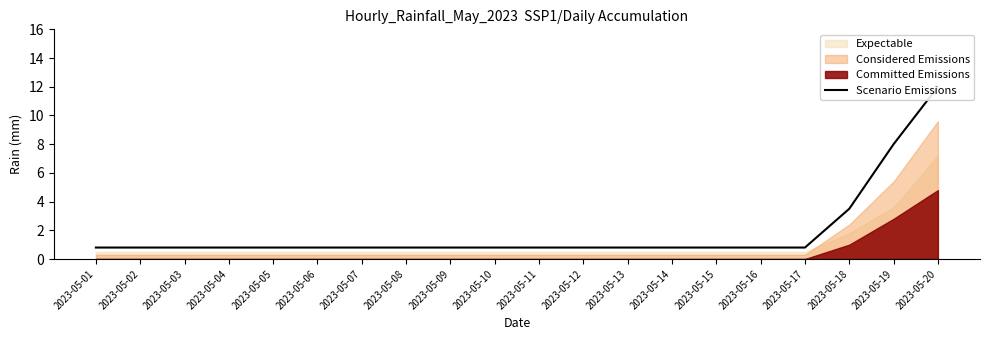

What is the maximum value shown in the chart?

12.0